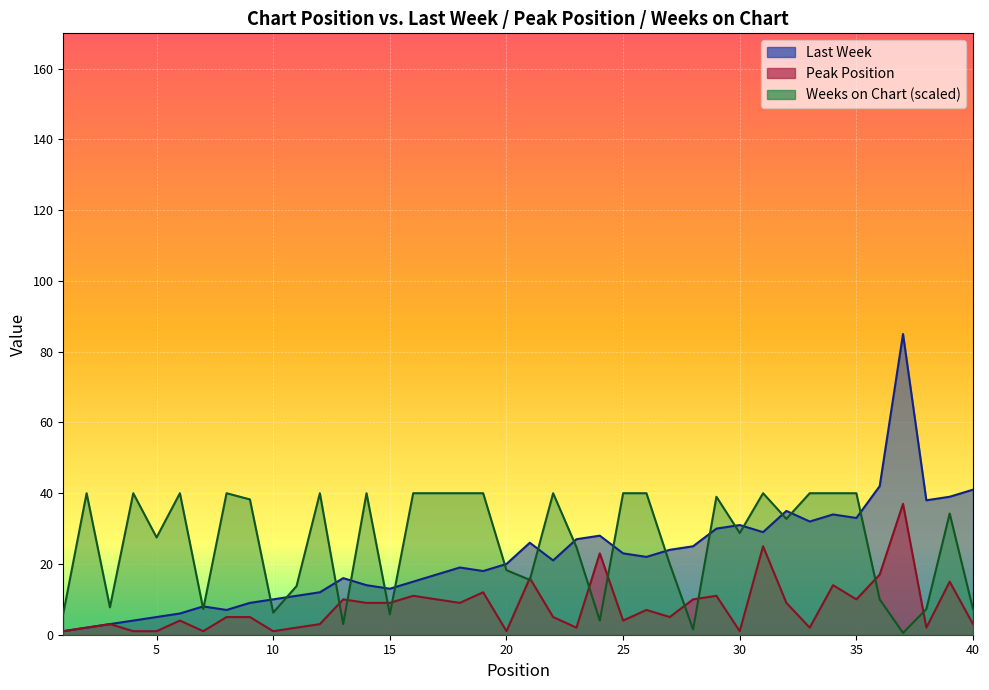

What are all the series names shown in the legend?

Last Week, Peak Position, Weeks on Chart